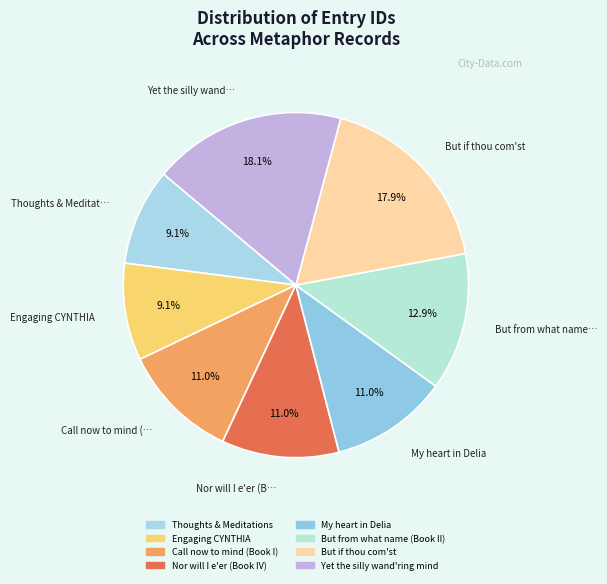

What percentage do Thoughts & Meditations and Yet the silly wand'ring mind together represent?

27.2%